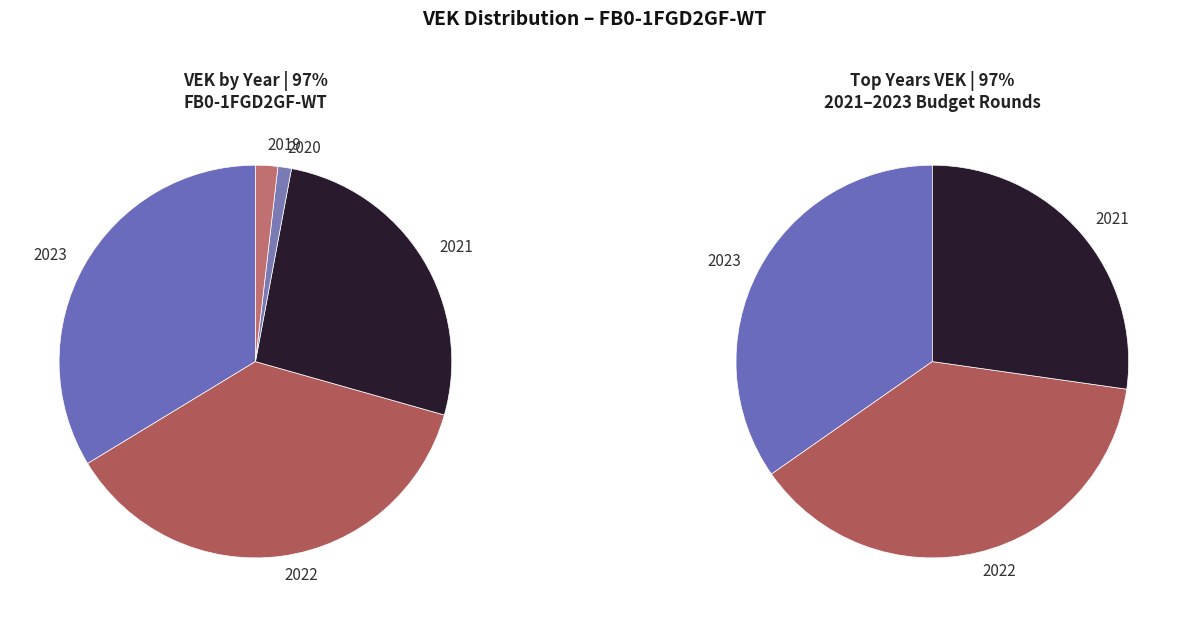

Does 2023 account for over 50% of the chart?

No